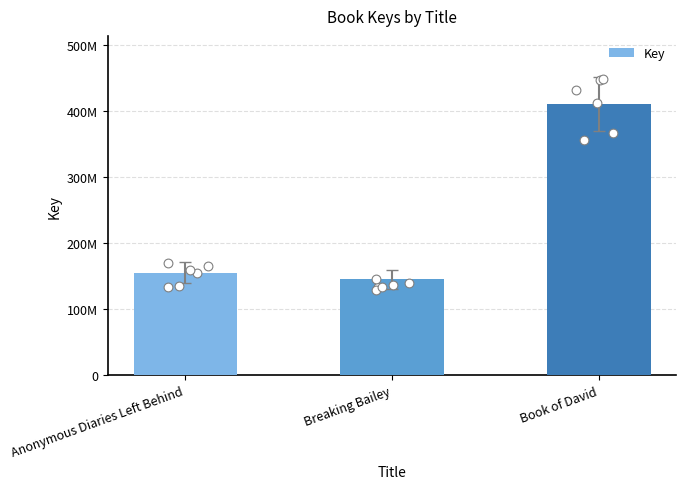

What is the ratio of the value at Breaking Bailey to the value at Anonymous Diaries Left Behind?

0.9